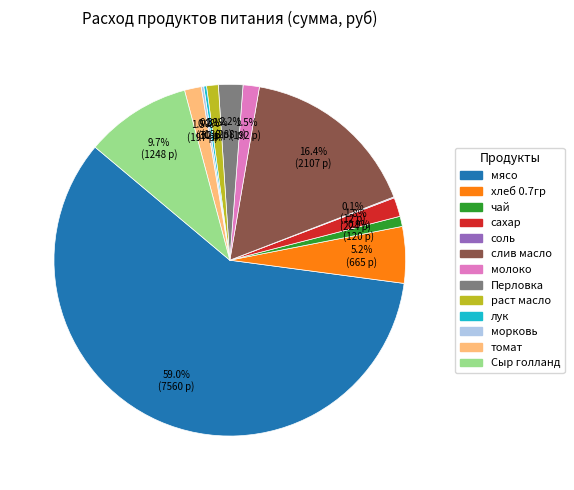

Which slice is the largest?

мясо